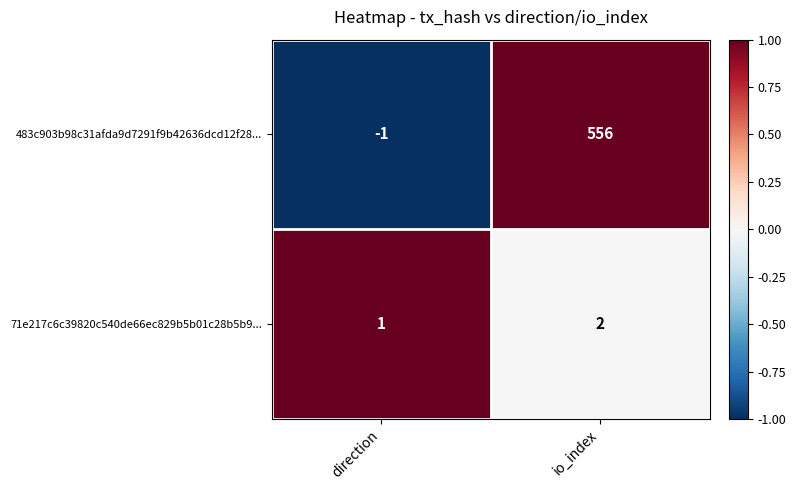

At which label is 483c903b98c31afda9d7291f9b42636dcd12f28... closest to 277?

direction